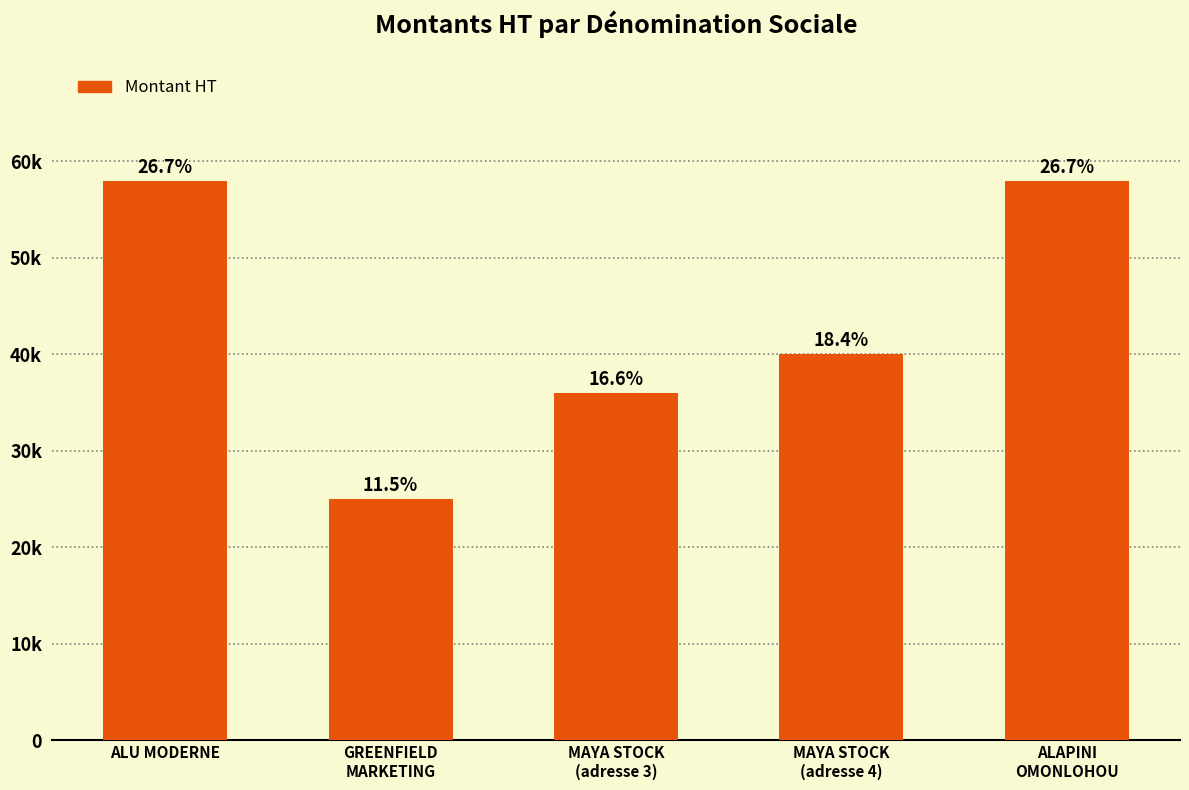

Which category has the lowest value across all series?

GREENFIELD
MARKETING